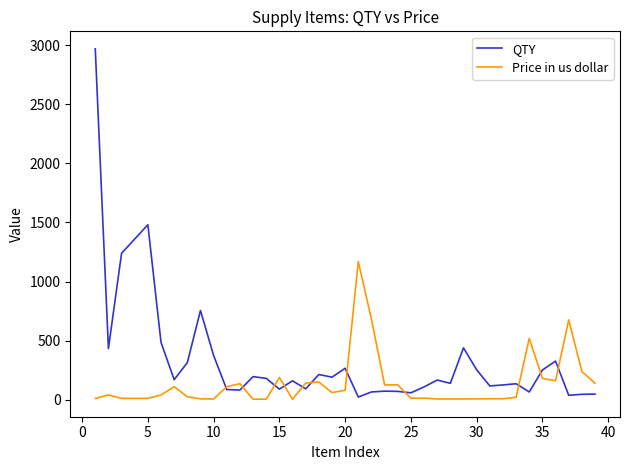

Which series has the widest spread of values?

QTY